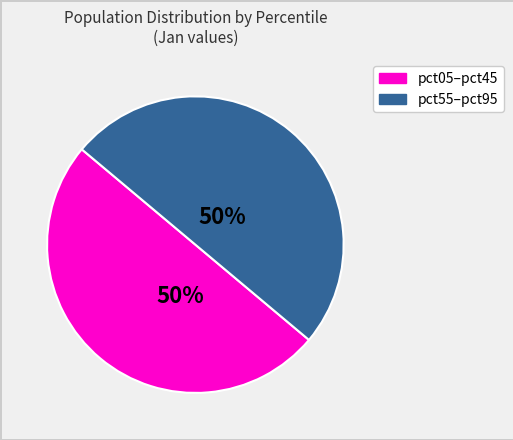

How many segments does this pie chart have?

2